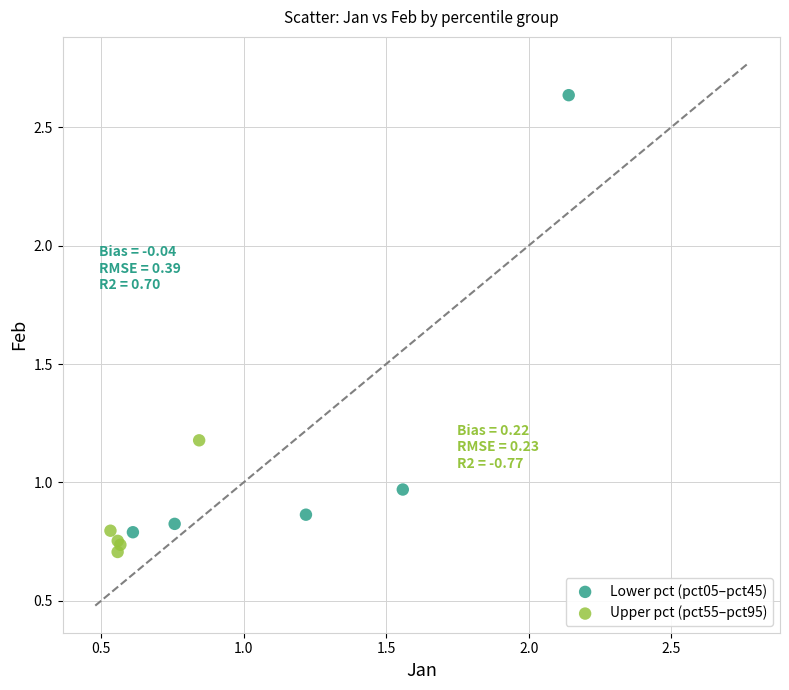

Which series has the largest Y range (max minus min)?

Lower pct (pct05–pct45)